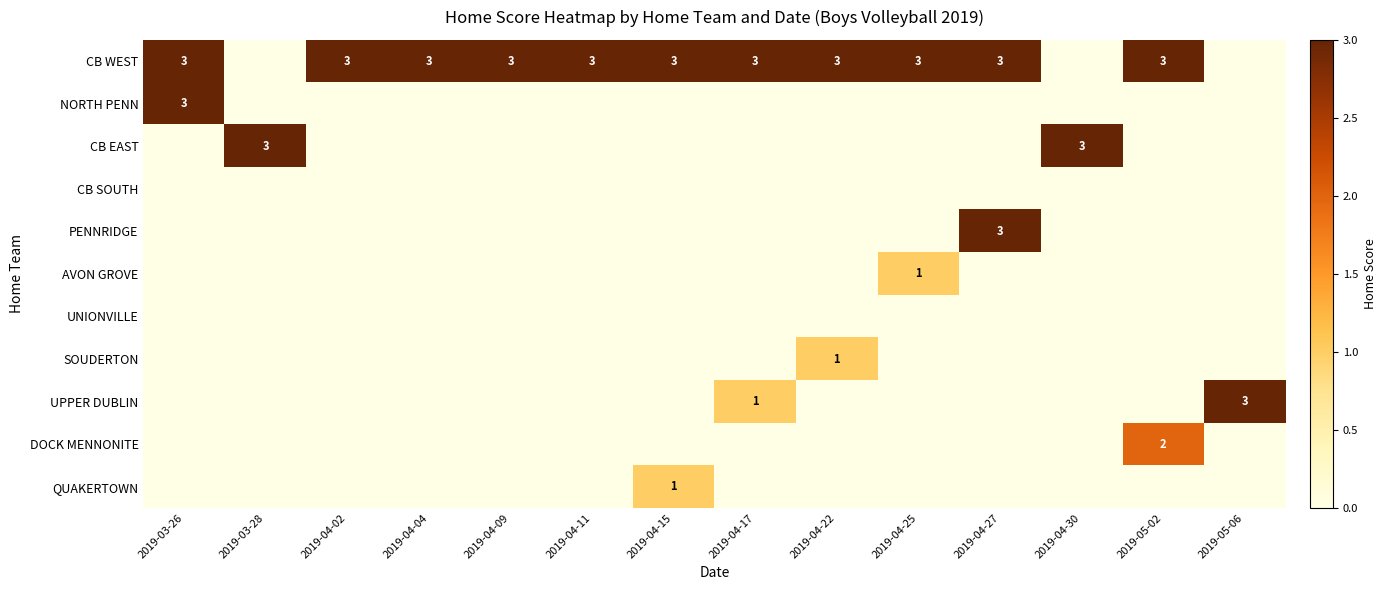

The value of CB WEST at 2019-04-15 is 3. True or false?

True